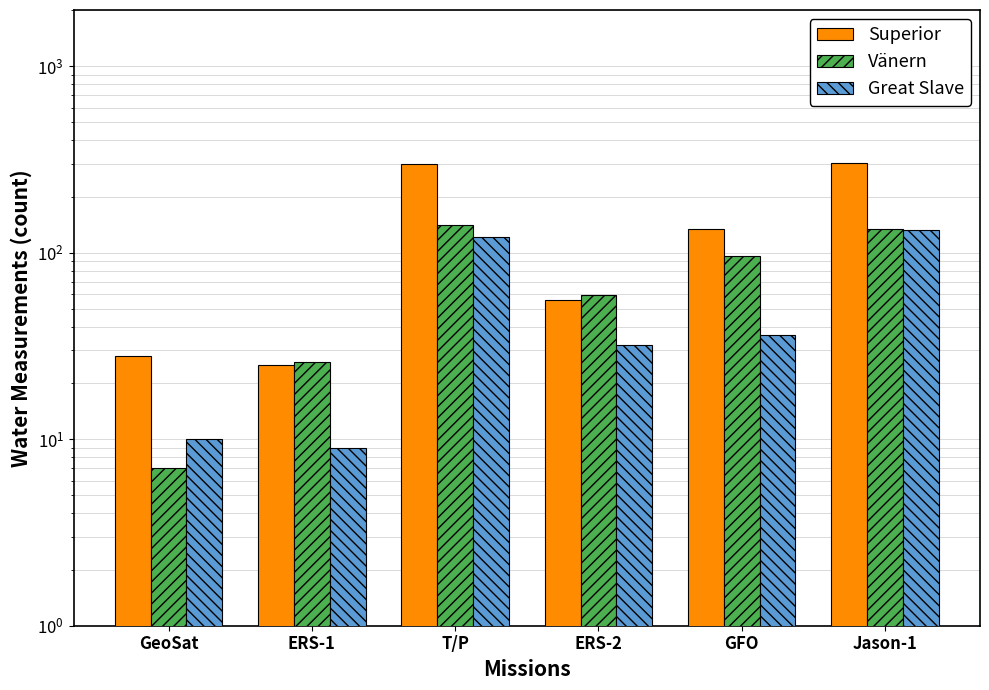

Rank the series by their maximum value, from highest to lowest.

Superior, Vänern, Great Slave